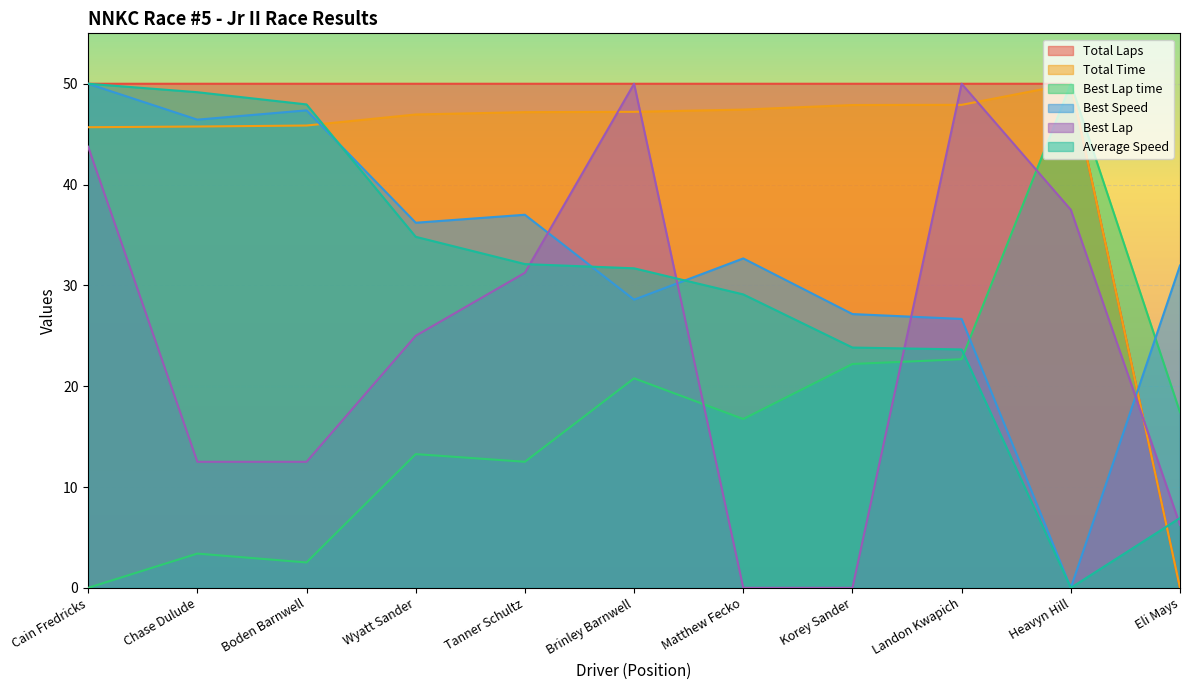

What is the maximum value for Best Lap?

50.0